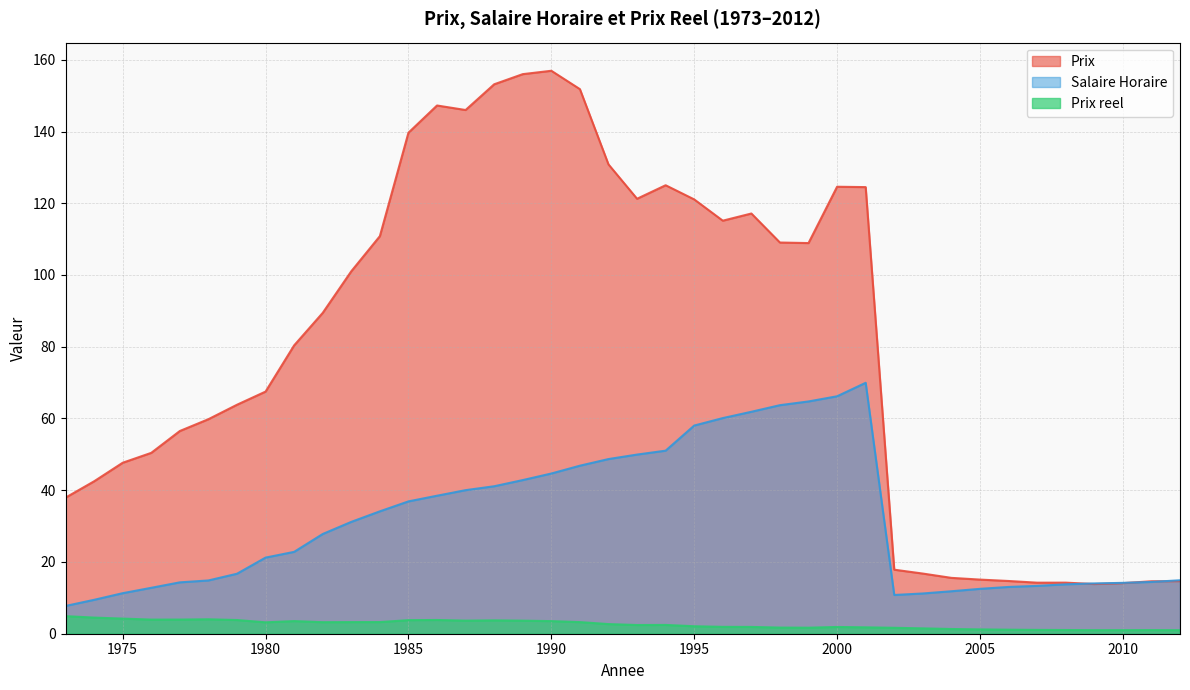

Which series changed the most between 2008 and 2010?

Salaire Horaire